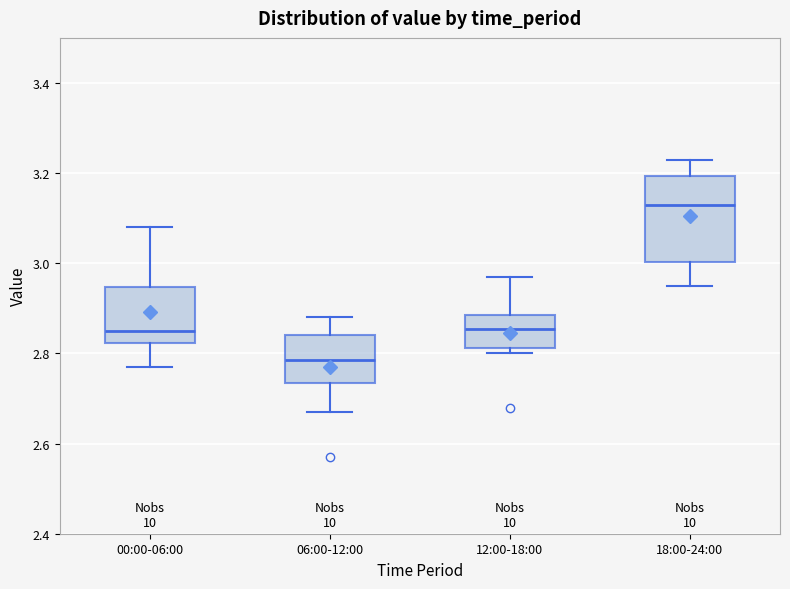

Where does the lower whisker of the box for 06:00-12:00 end on the y-axis? The values are not printed on the chart, so give them approximately, as read against the axis.

2.68